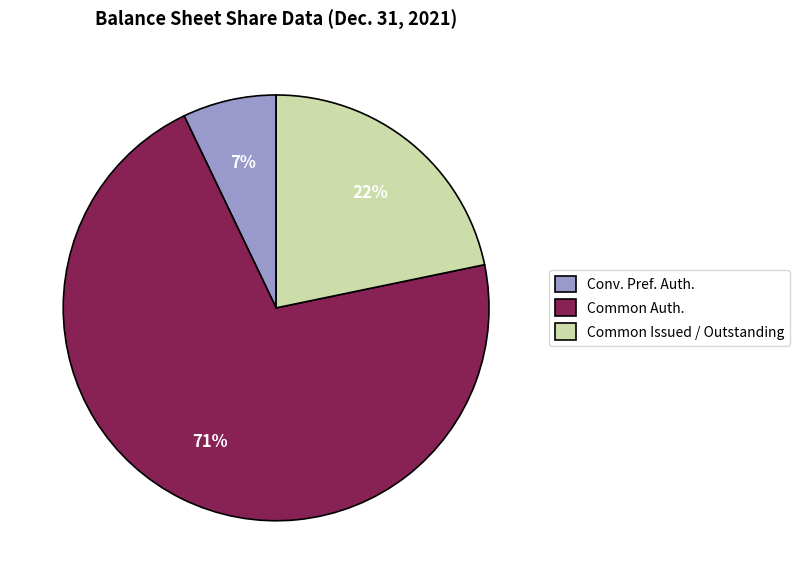

Is it true that Common Auth. is 61% of the pie?

False